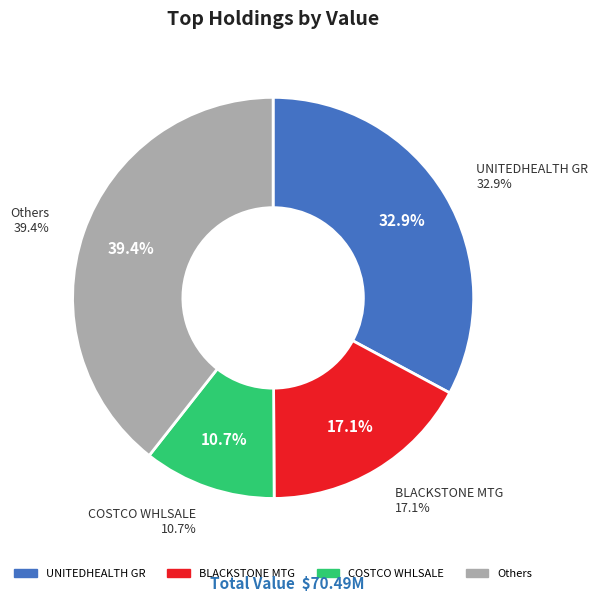

Does WOODWARD INC represent more than half of the total?

No